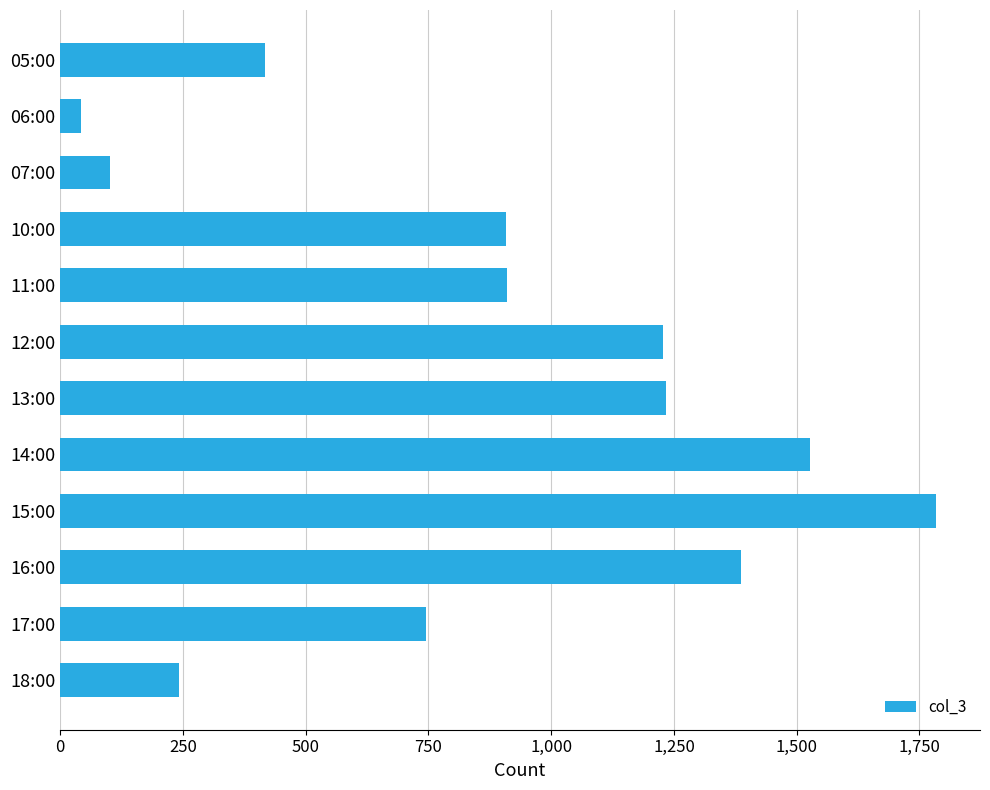

How many bars are there in total?

12